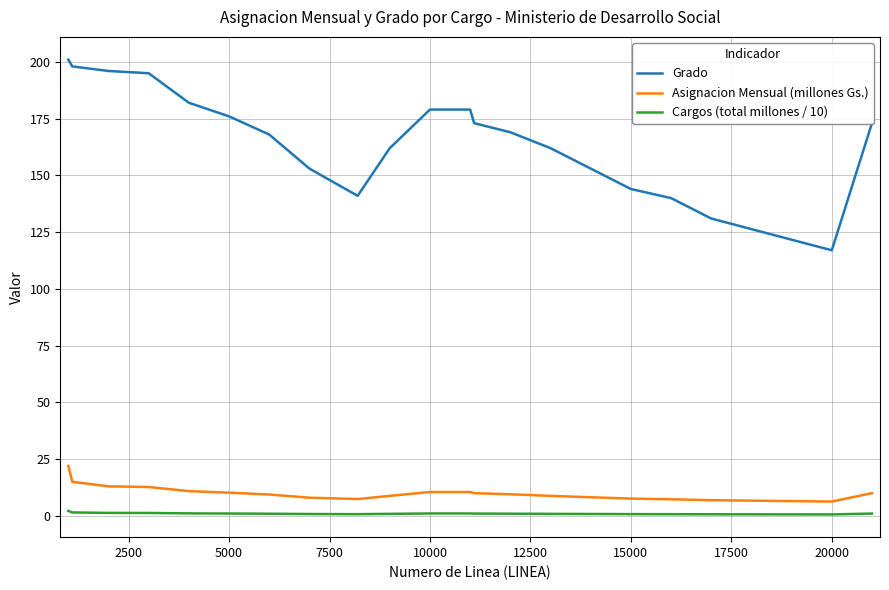

What is the highest value of the Cargos (total millones / 10) series?

2.2